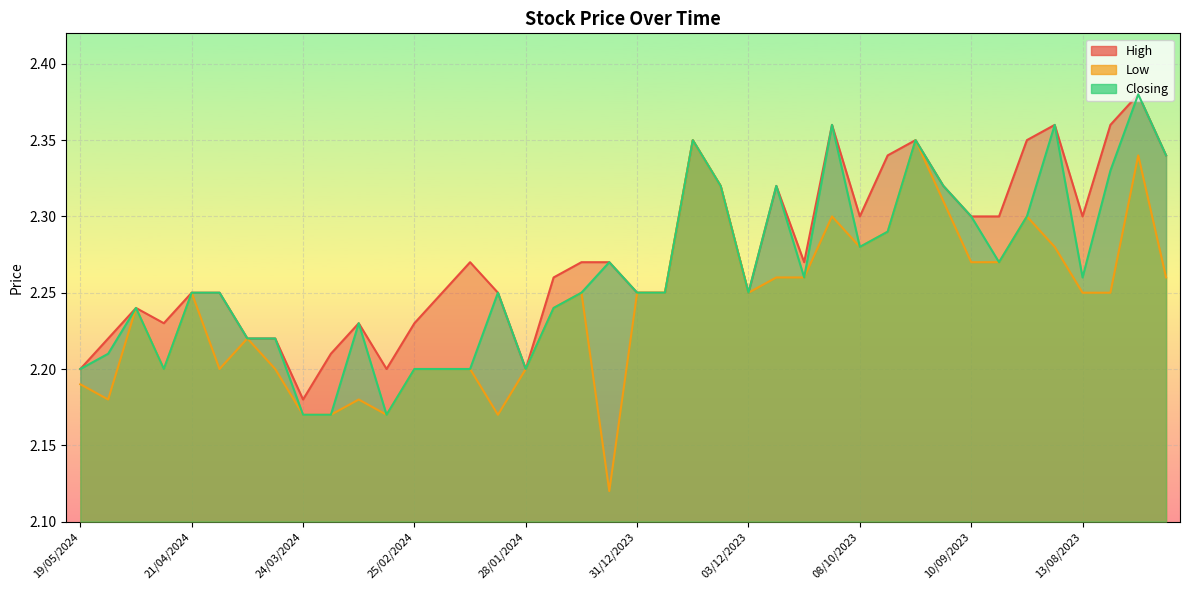

Which category has the lowest value in the Low series?

07/01/2024